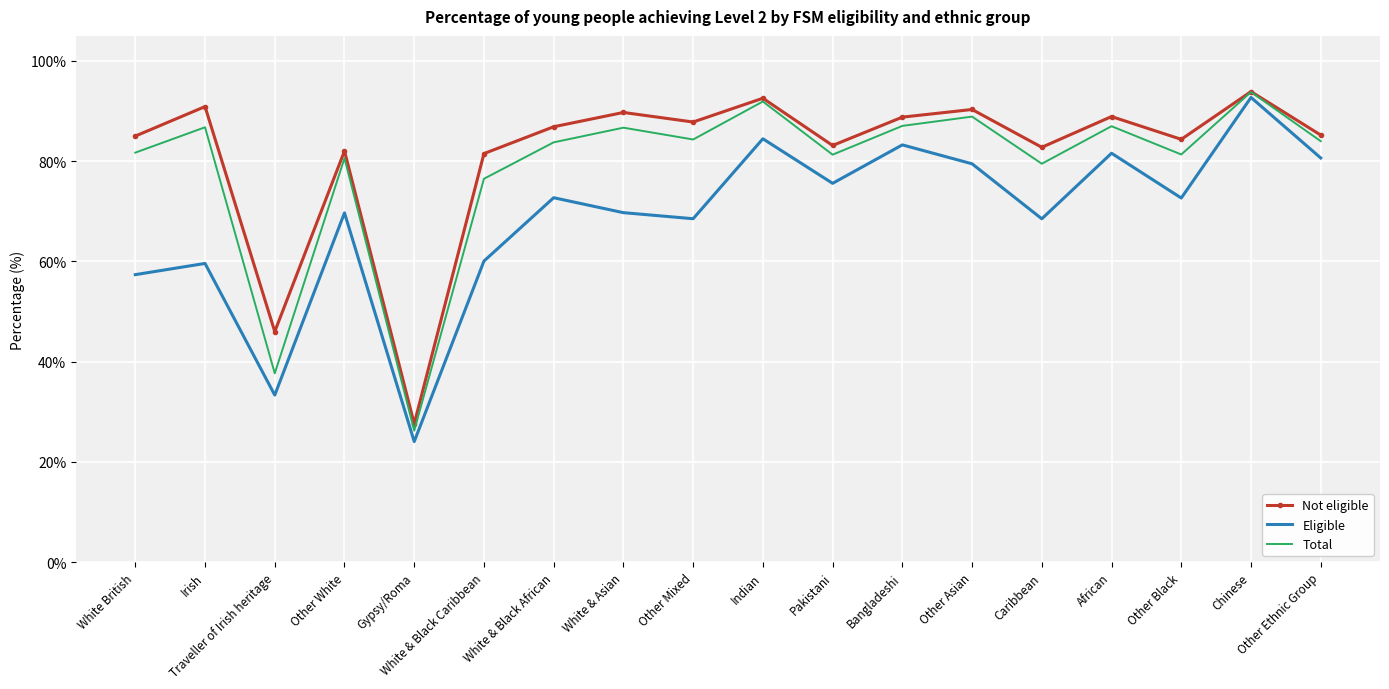

Which series has the widest spread of values?

Eligible